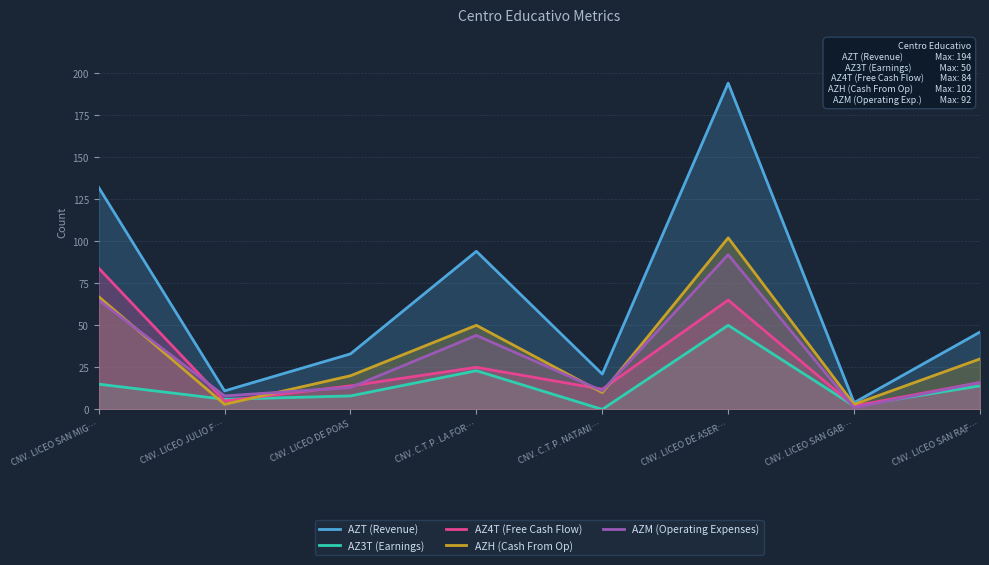

What is the lowest value of the AZ4T (Free Cash Flow) series?

2